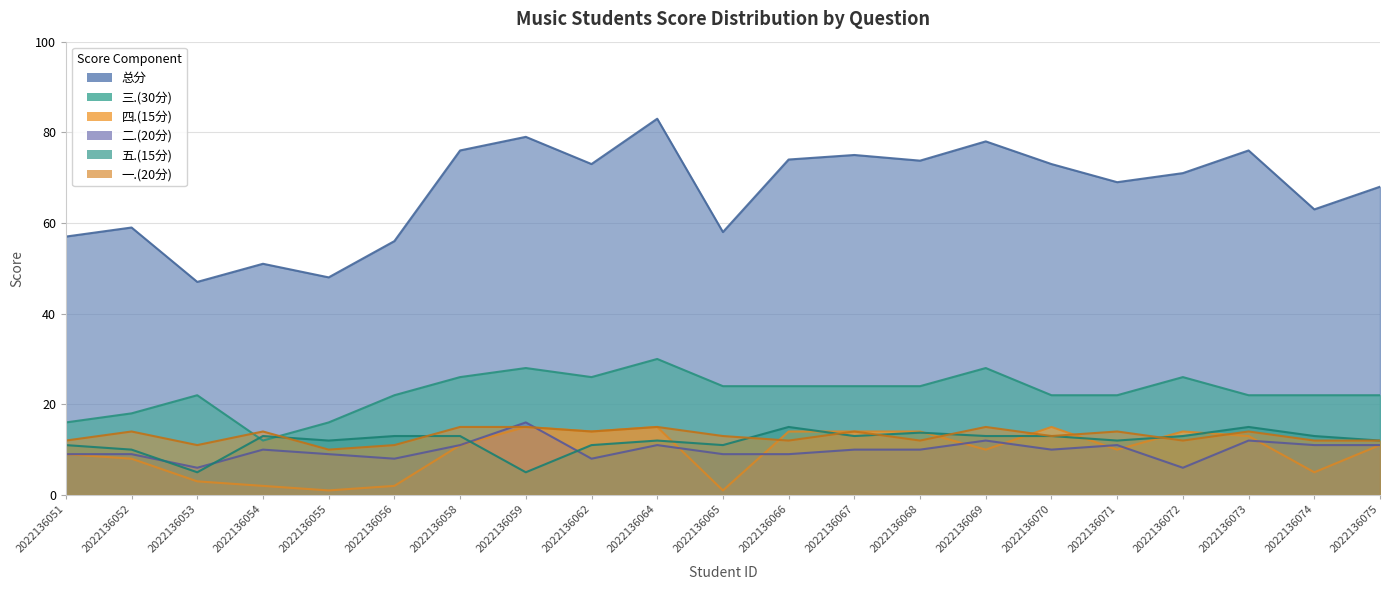

How many times do 五.(15分) and 三.(30分) cross each other?

2